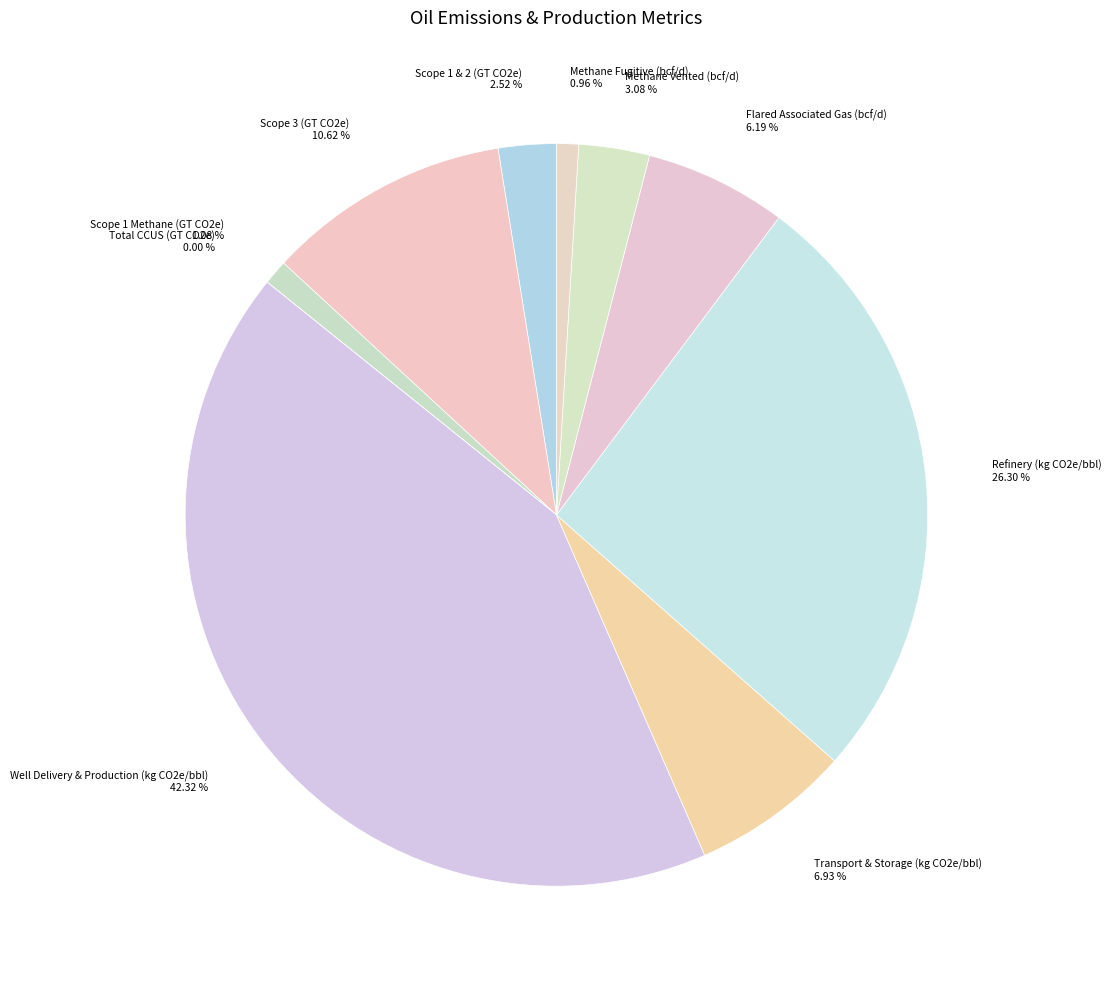

To the nearest percent, what is the difference between the Methane Fugitive (bcf/d) and Scope 3 (GT CO2e) slice percentages?

10%